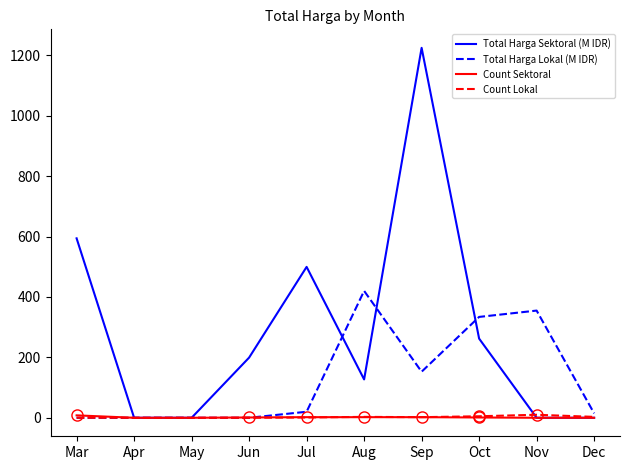

What are all the series names shown in the legend?

Total Harga Sektoral (M IDR), Total Harga Lokal (M IDR), Count Sektoral, Count Lokal